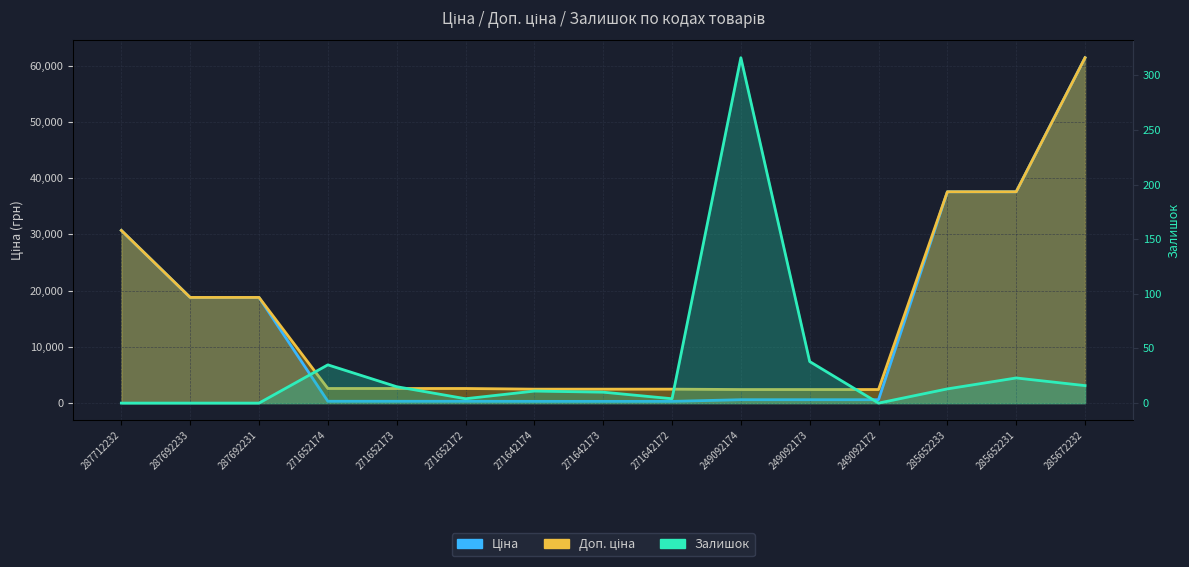

True or false: Залишок has more than 1 interior local peaks.

True